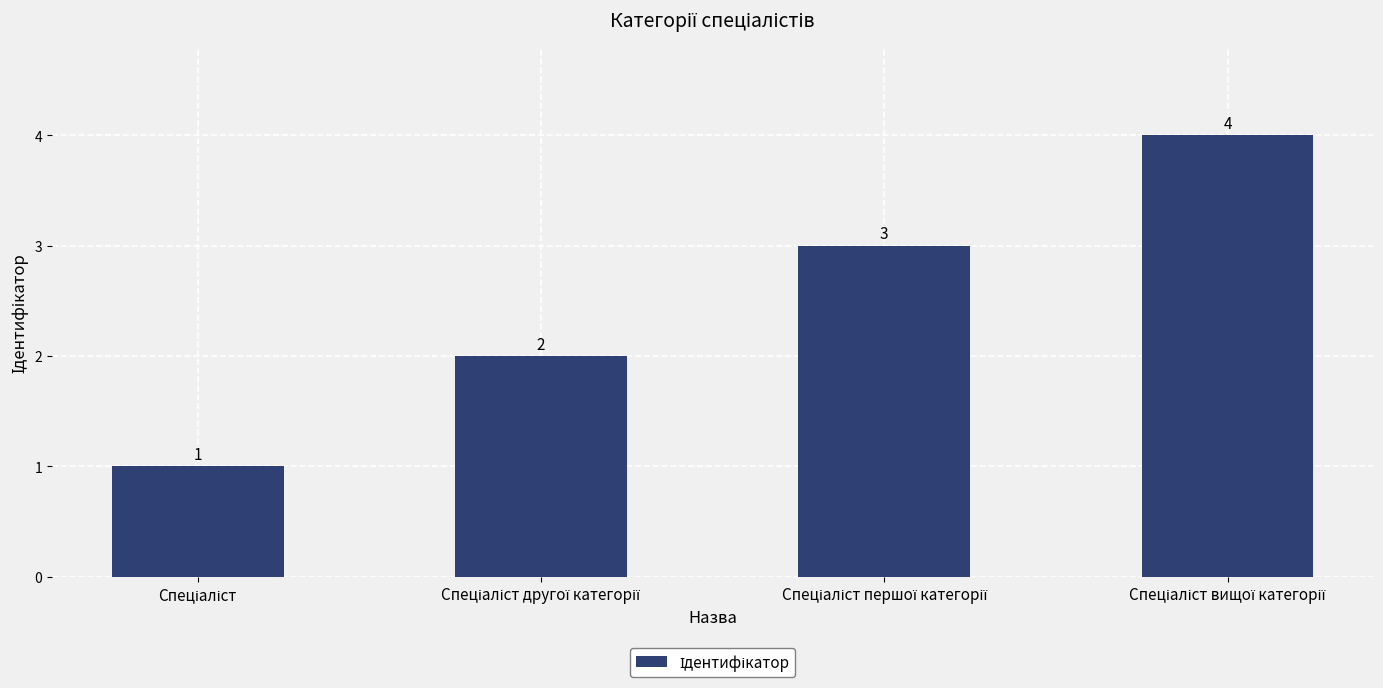

How many bars are there in total?

4